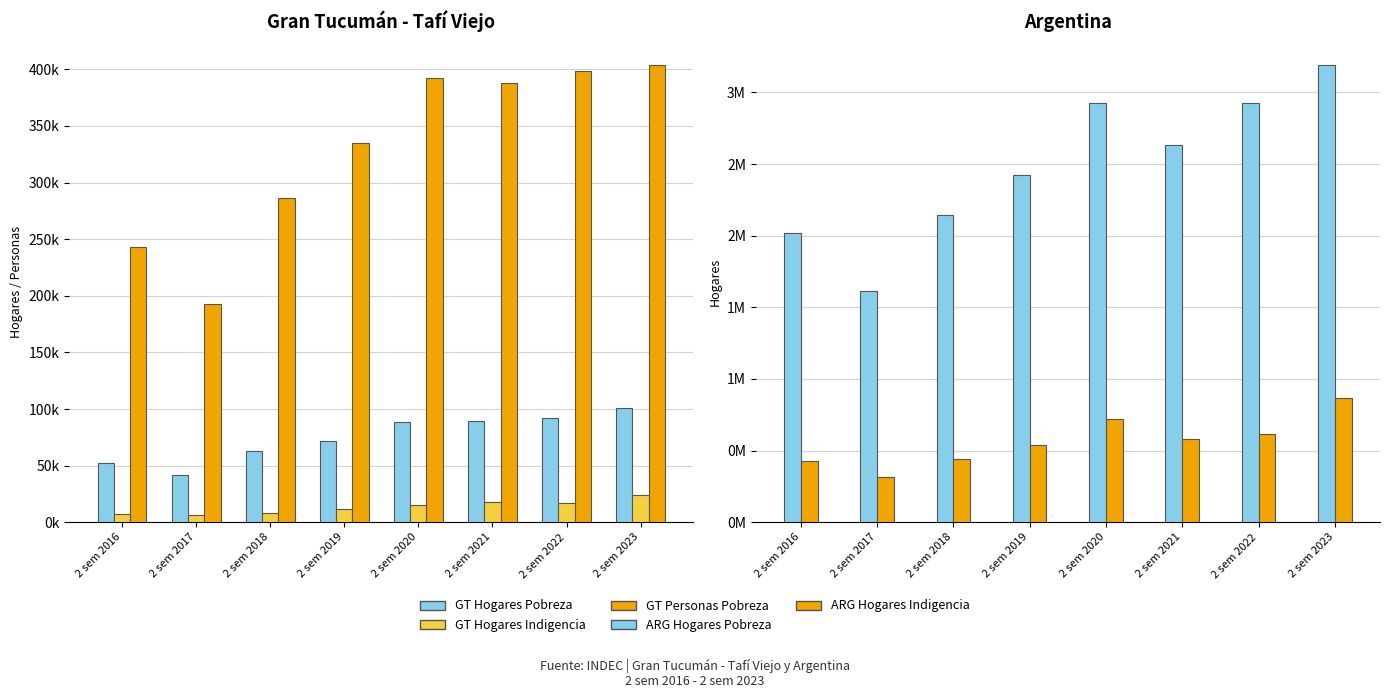

What is the lowest value of the ARG Hogares Indigencia series?

316350